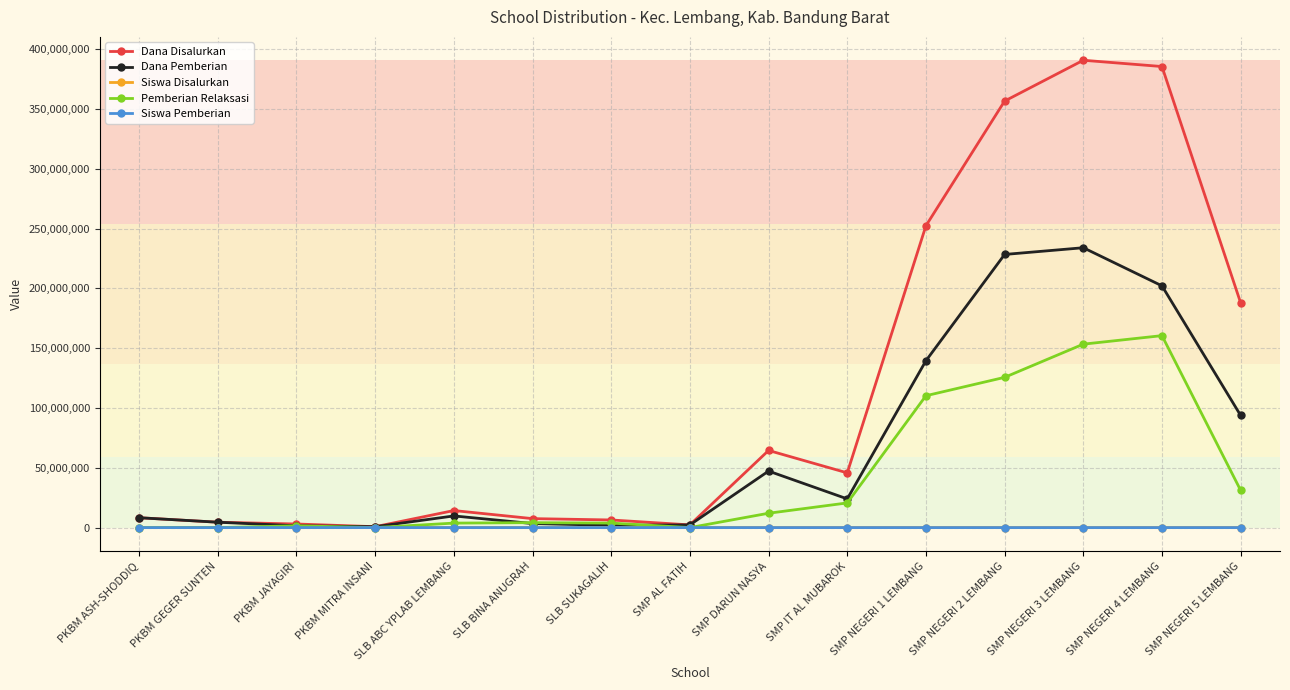

What is the value of the Dana Disalurkan point at the 14th from the left?

385500000